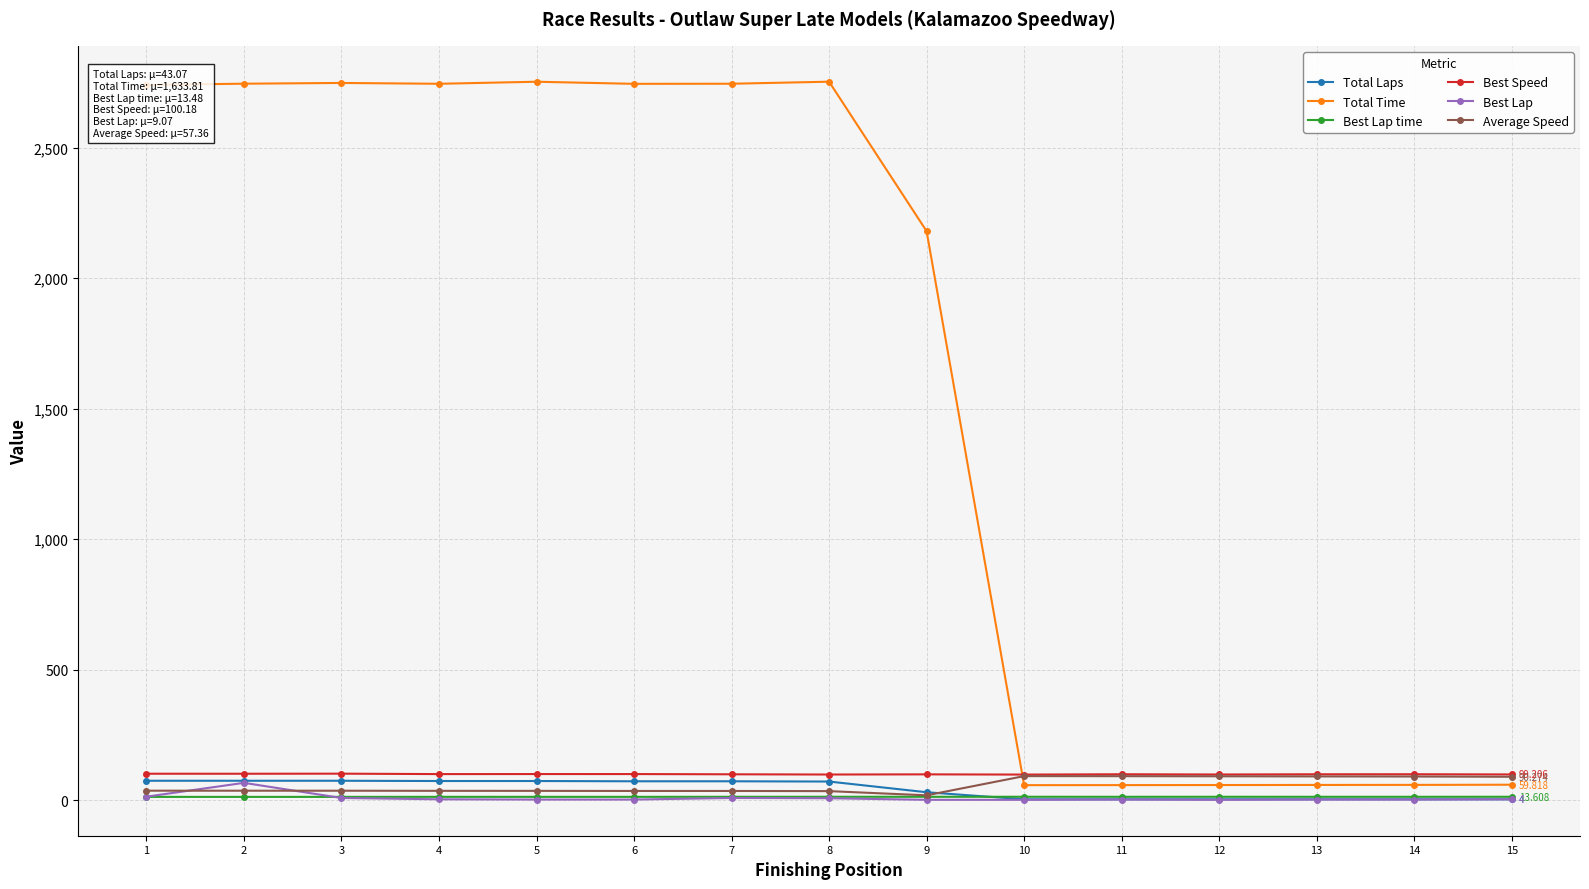

True or false: Average Speed has more than 0 points higher than both neighbors.

True